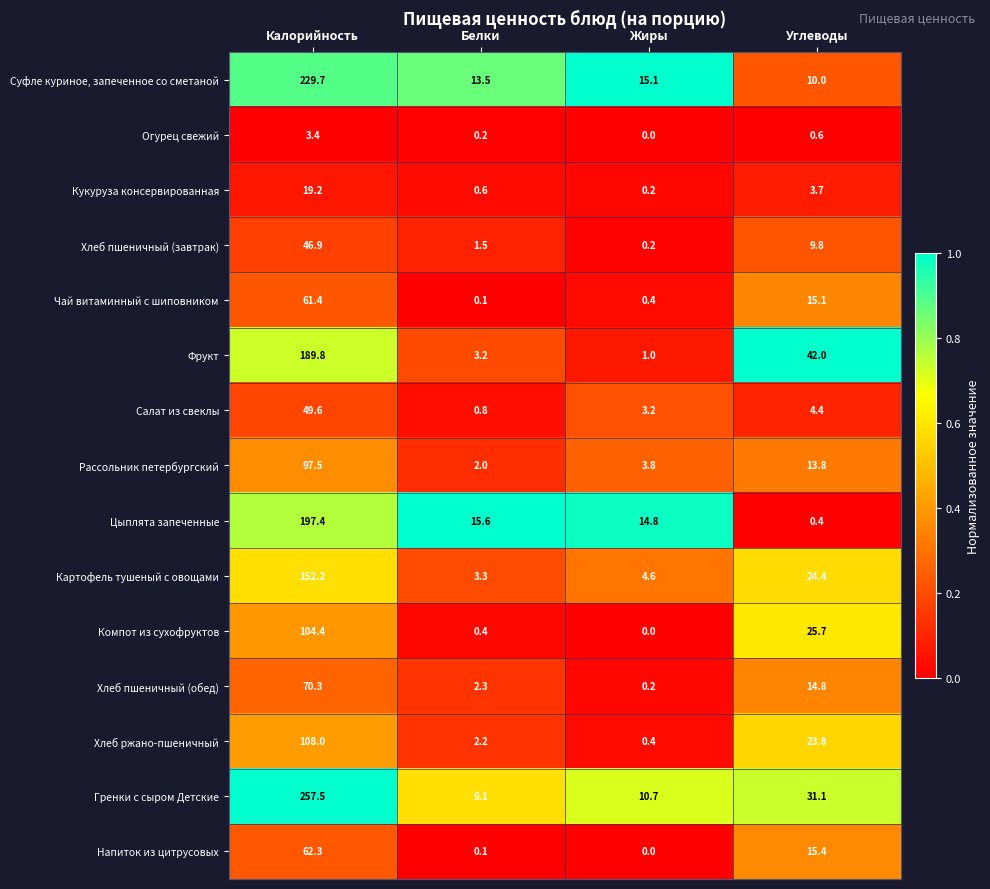

What is the difference between the highest and lowest values at Белки?

15.5